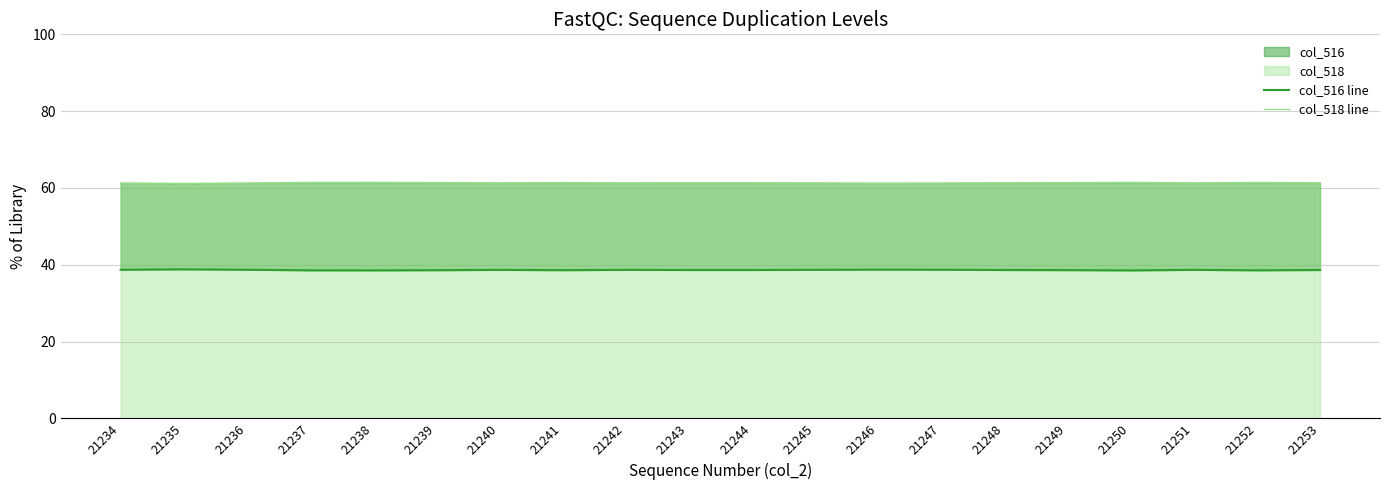

Reading right to left, list all the values displayed in this chart.

col_516 line: 21253=38.6	21252=38.6	21251=38.7	21250=38.5	21249=38.6	21248=38.6	21247=38.7	21246=38.7	21245=38.7	21244=38.6	21243=38.6	21242=38.7	21241=38.6	21240=38.7	21239=38.6	21238=38.5	21237=38.6	21236=38.7	21235=38.8	21234=38.7
col_518 line: 21253=61.4	21252=61.4	21251=61.3	21250=61.5	21249=61.4	21248=61.4	21247=61.3	21246=61.3	21245=61.3	21244=61.4	21243=61.4	21242=61.3	21241=61.4	21240=61.3	21239=61.4	21238=61.5	21237=61.4	21236=61.3	21235=61.2	21234=61.3